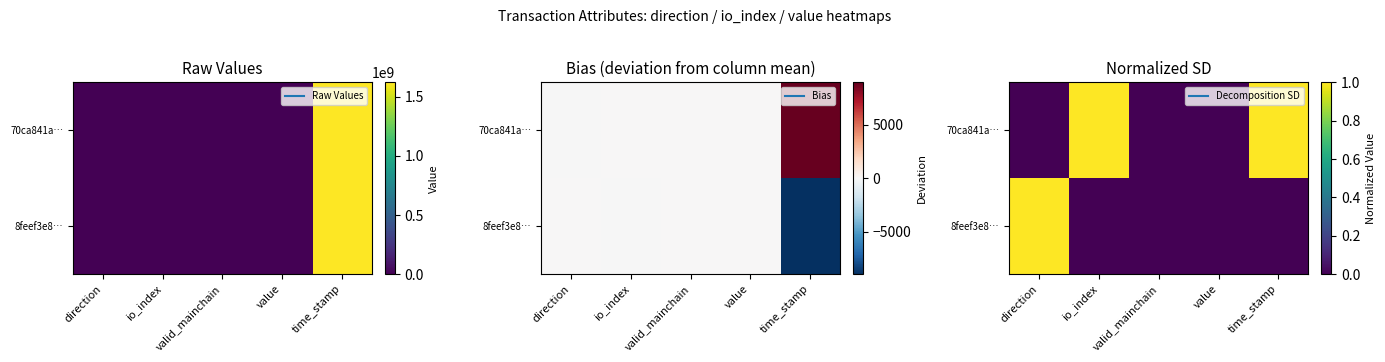

What is the greatest value displayed?

1